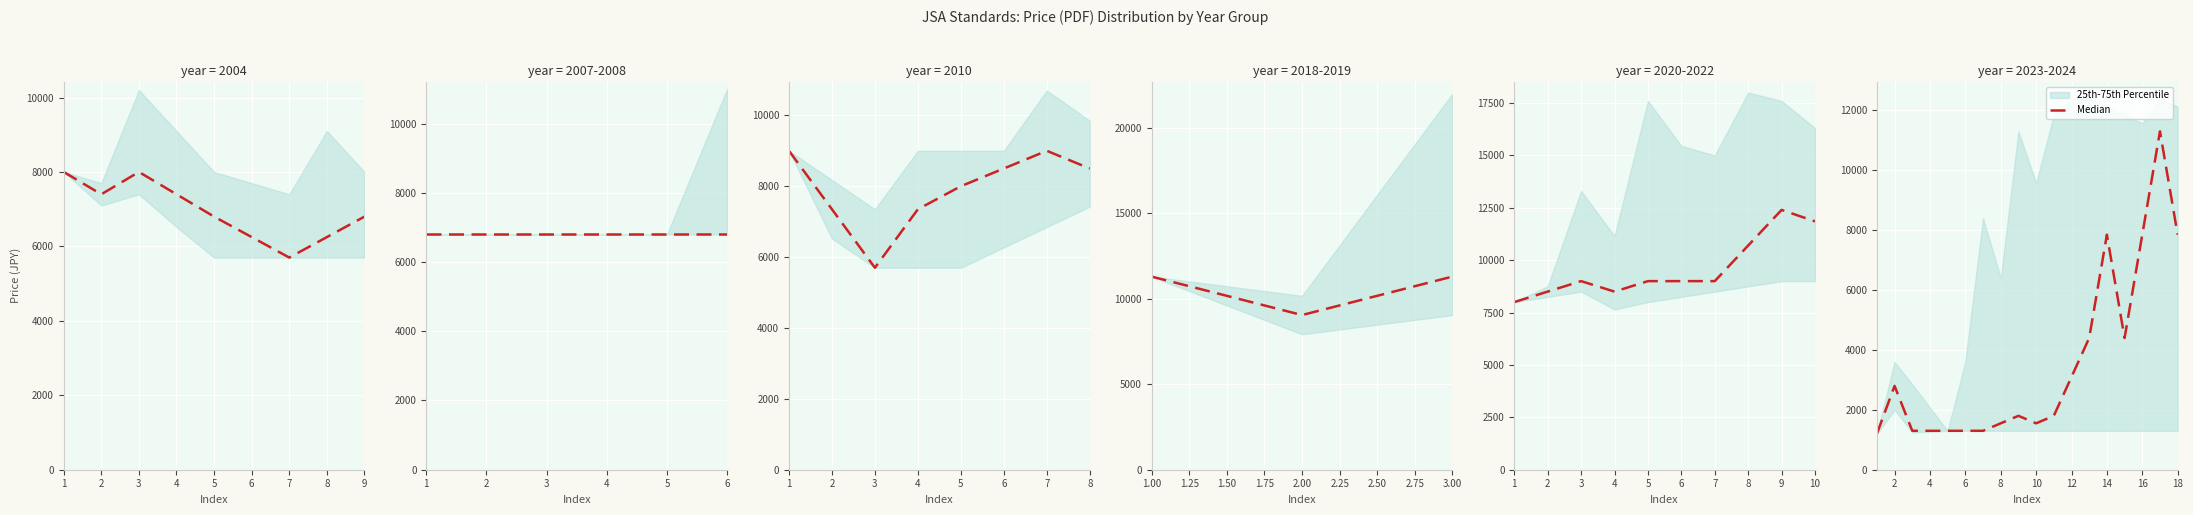

How many interior local peaks (higher than both neighbors) does the data have?

4